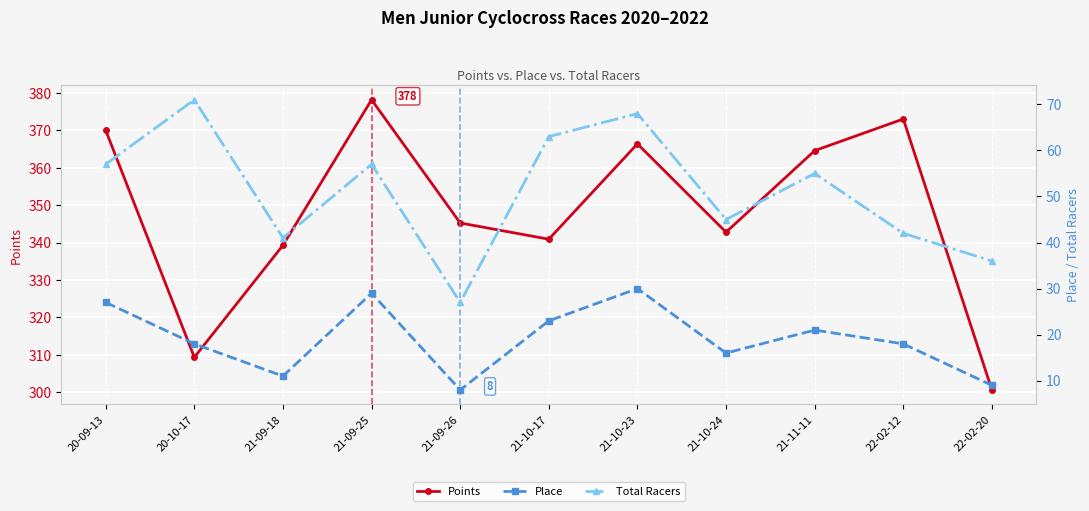

Is this an area chart (filled region under the line)?

No